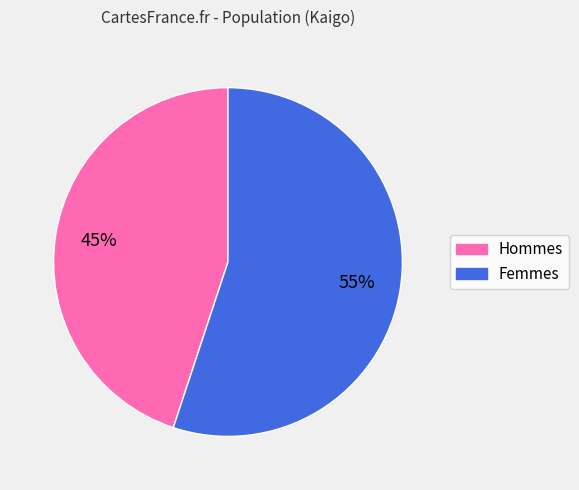

To the nearest percent, what is the difference between the largest and smallest slice percentages?

10%